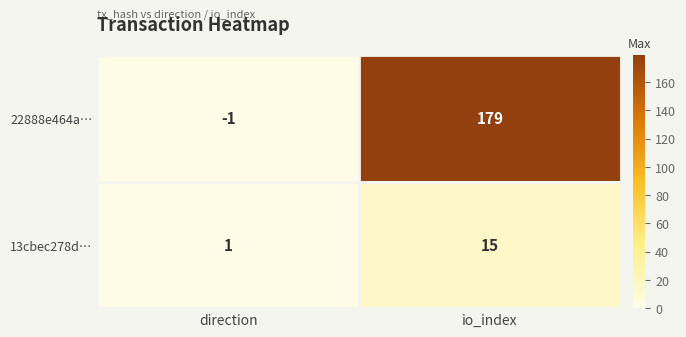

List the series in order of their peak value, highest first.

22888e464a…, 13cbec278d…